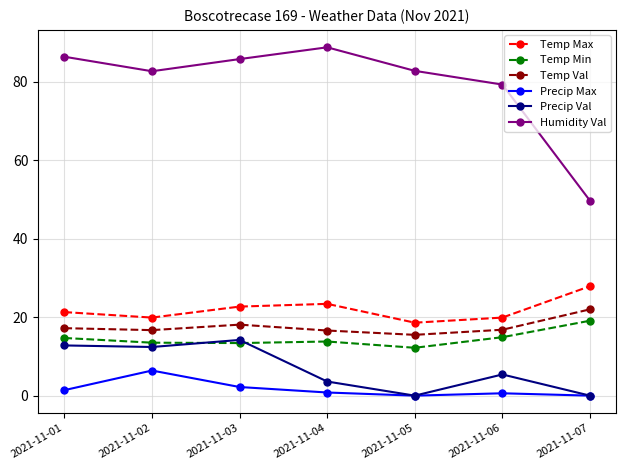

What are all the series names shown in the legend?

Temp Max, Temp Min, Temp Val, Precip Max, Precip Val, Humidity Val